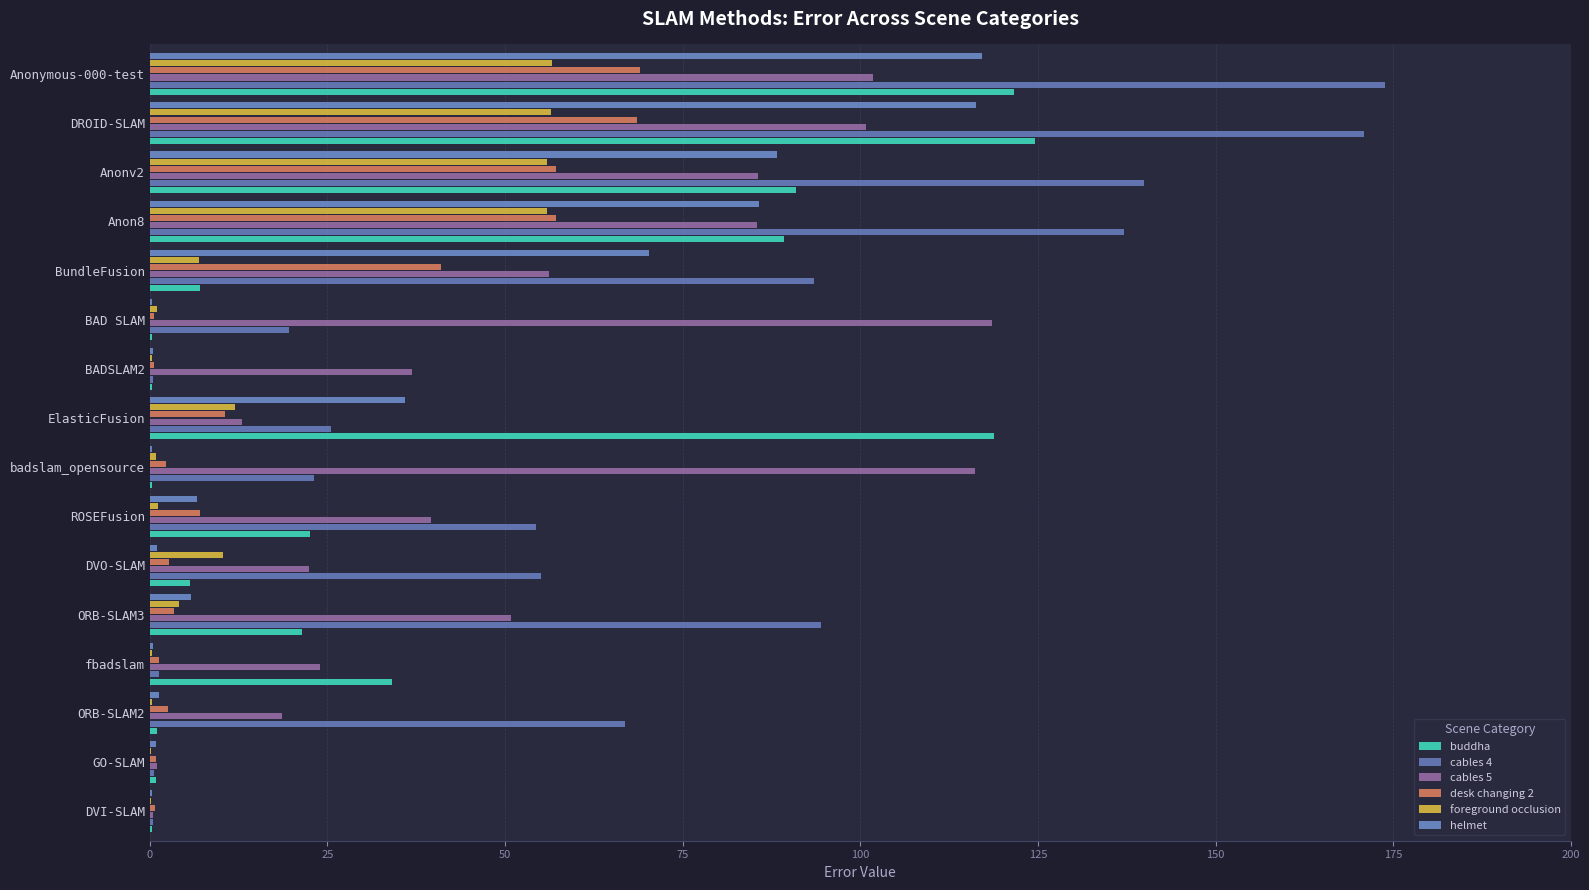

Rank the series by their maximum value, from highest to lowest.

cables 4, buddha, cables 5, helmet, desk changing 2, foreground occlusion